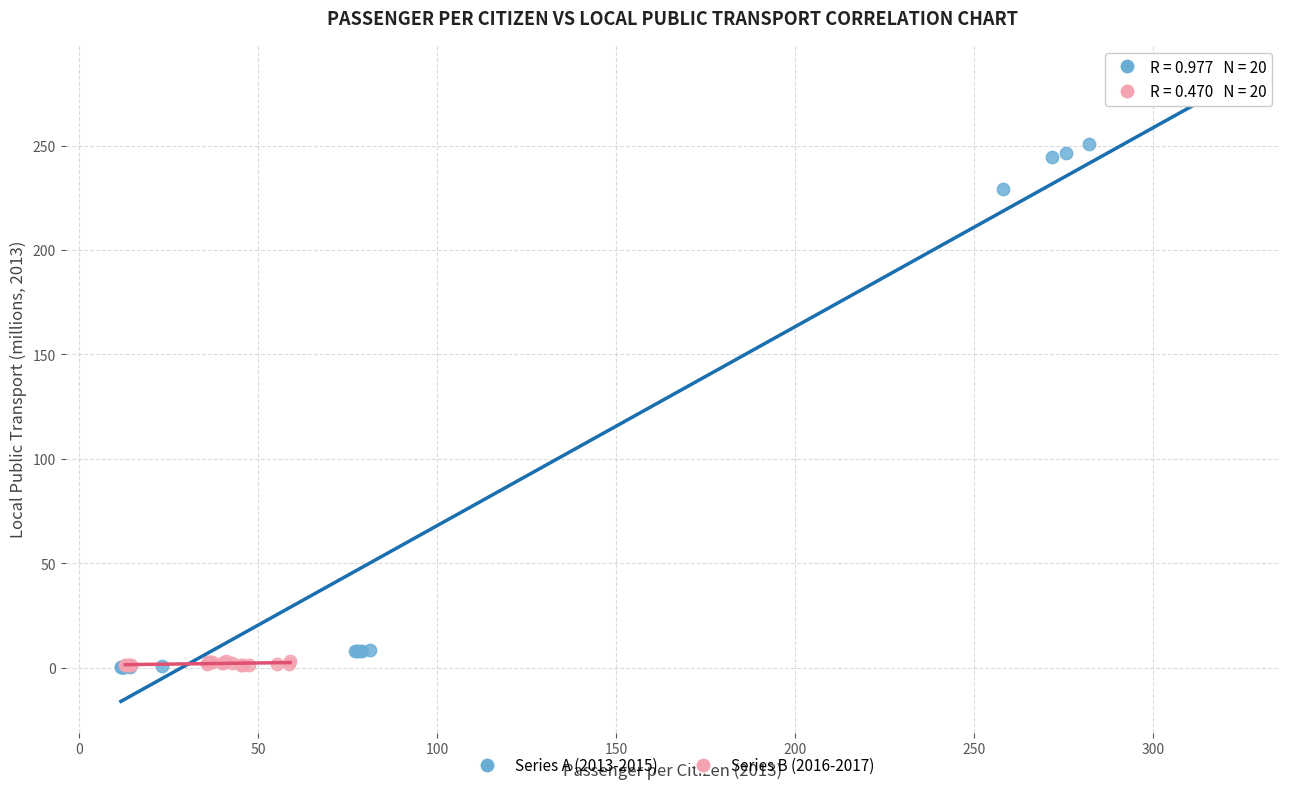

Which series reaches the maximum Y coordinate?

Series A (2013-2015)